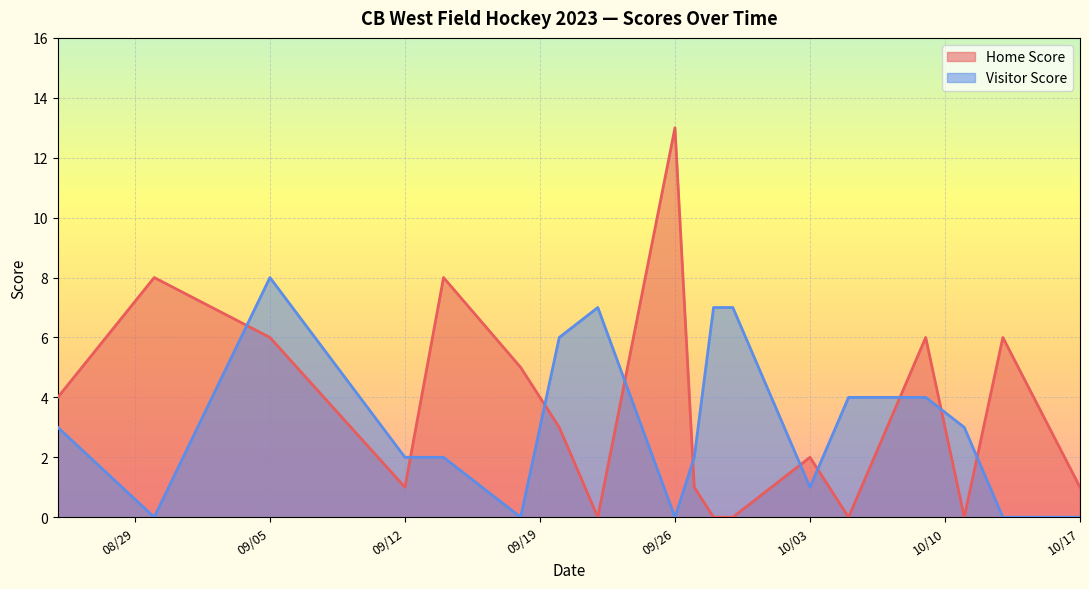

What are all the series names shown in the legend?

Home Score, Visitor Score